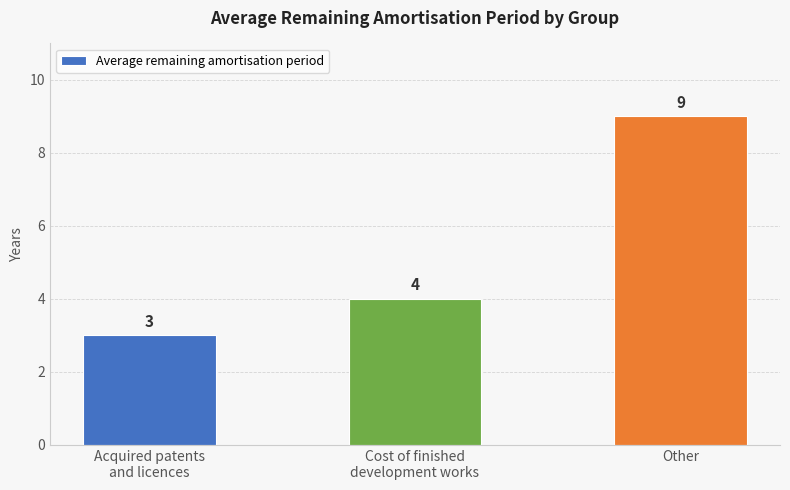

How many values are between 3 and 9?

3